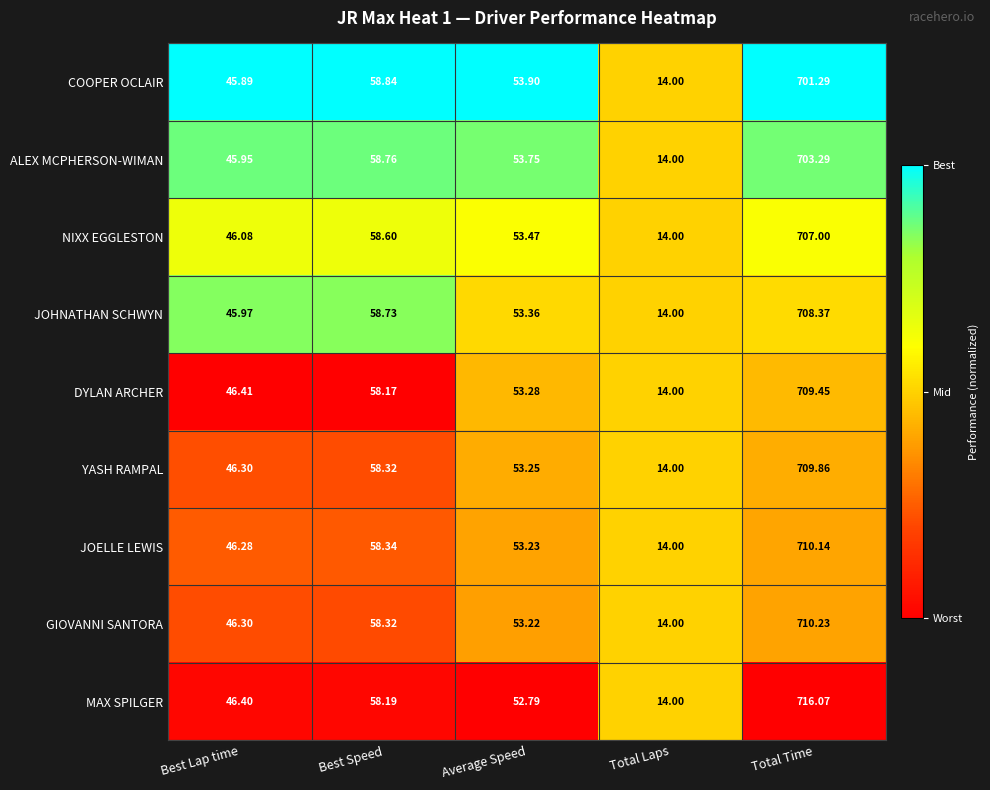

Rank the series by their maximum value, from highest to lowest.

MAX SPILGER, GIOVANNI SANTORA, JOELLE LEWIS, YASH RAMPAL, DYLAN ARCHER, JOHNATHAN SCHWYN, NIXX EGGLESTON, ALEX MCPHERSON-WIMAN, COOPER OCLAIR